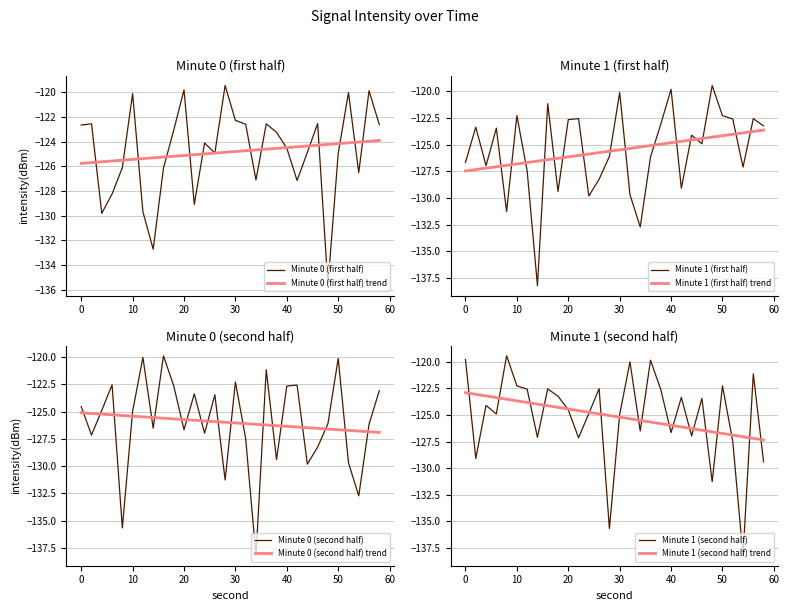

After their last crossing, which series has the higher values: Minute 0 (second half) trend or Minute 0 (second half)?

Minute 0 (second half)